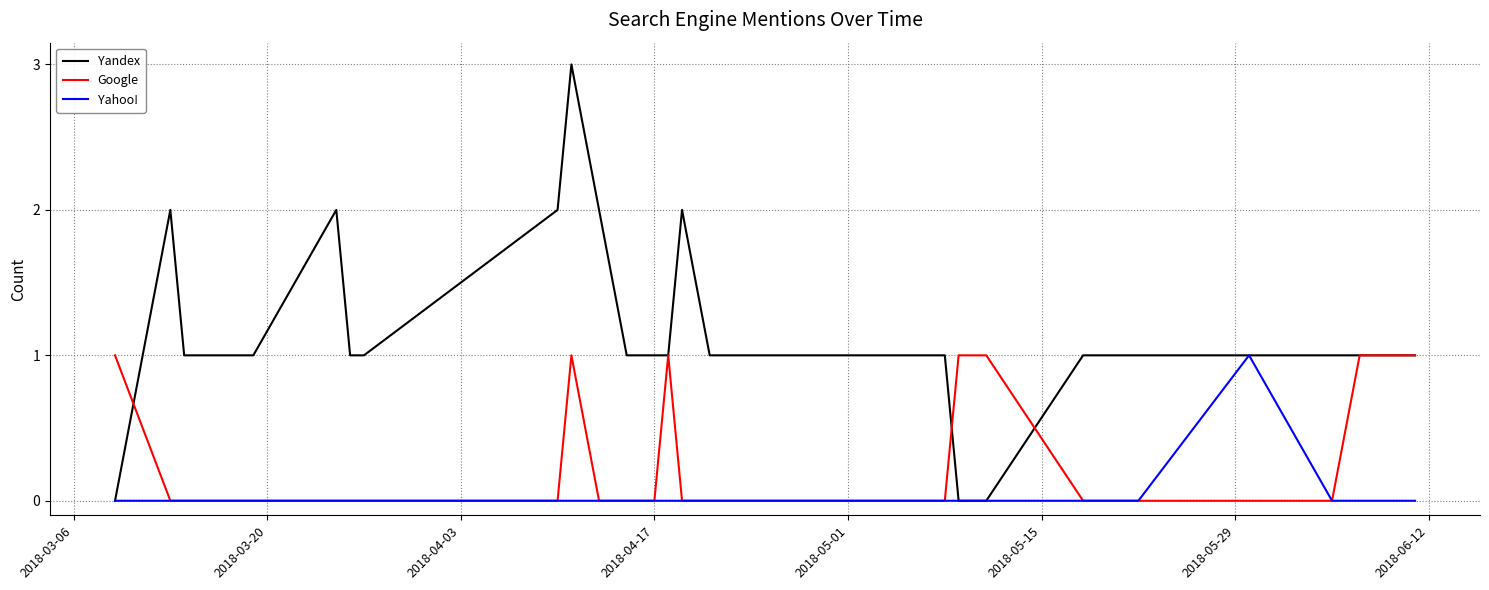

List the series in order of their overall mean, lowest first.

Yahoo!, Google, Yandex